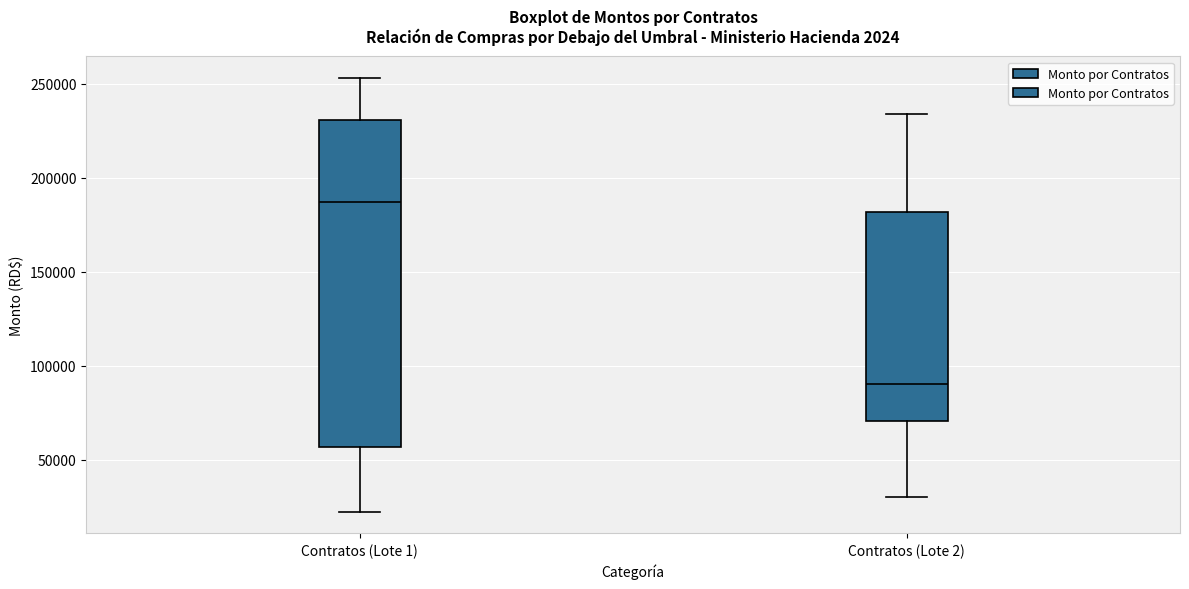

Reading left to right, read every box against the y-axis: the position of its median line, the range the box covers, and the ends of its whiskers. The values are not printed on the chart, so give them approximately, as read against the axis.

Contratos (Lote 1): median 185000, box 55000 to 230000, whiskers 20000 to 255000
Contratos (Lote 2): median 90000, box 70000 to 180000, whiskers 30000 to 235000